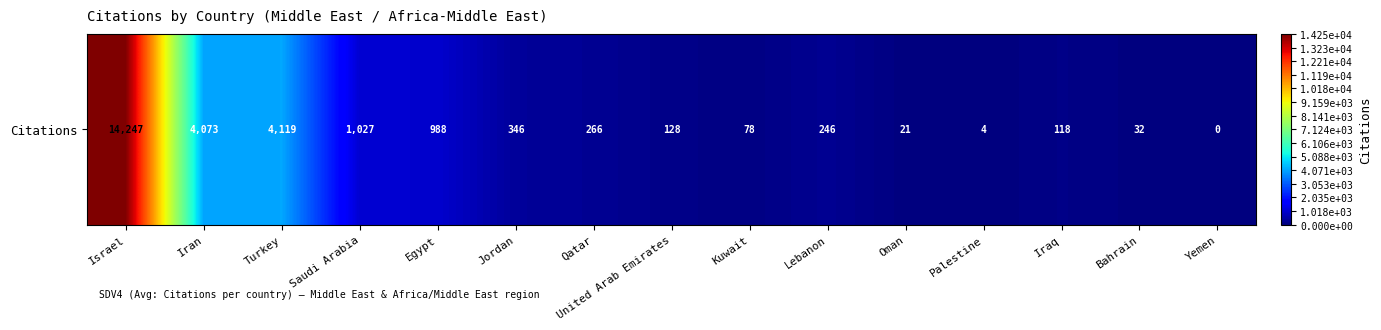

List the labels in order of value, smallest first.

Yemen, Palestine, Oman, Bahrain, Kuwait, Iraq, United Arab Emirates, Lebanon, Qatar, Jordan, Egypt, Saudi Arabia, Iran, Turkey, Israel